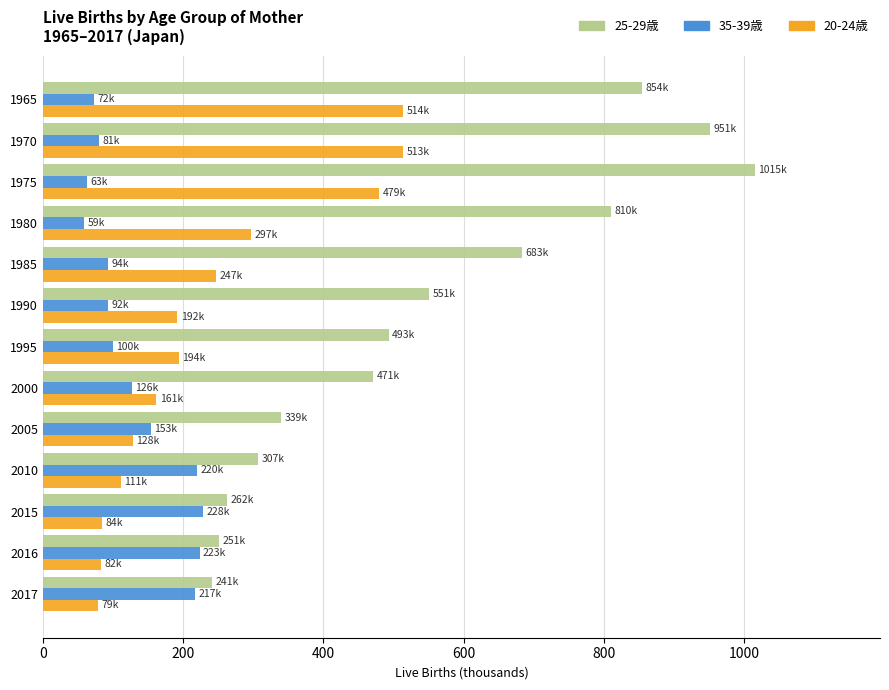

What is the minimum value shown in the chart?

59.1